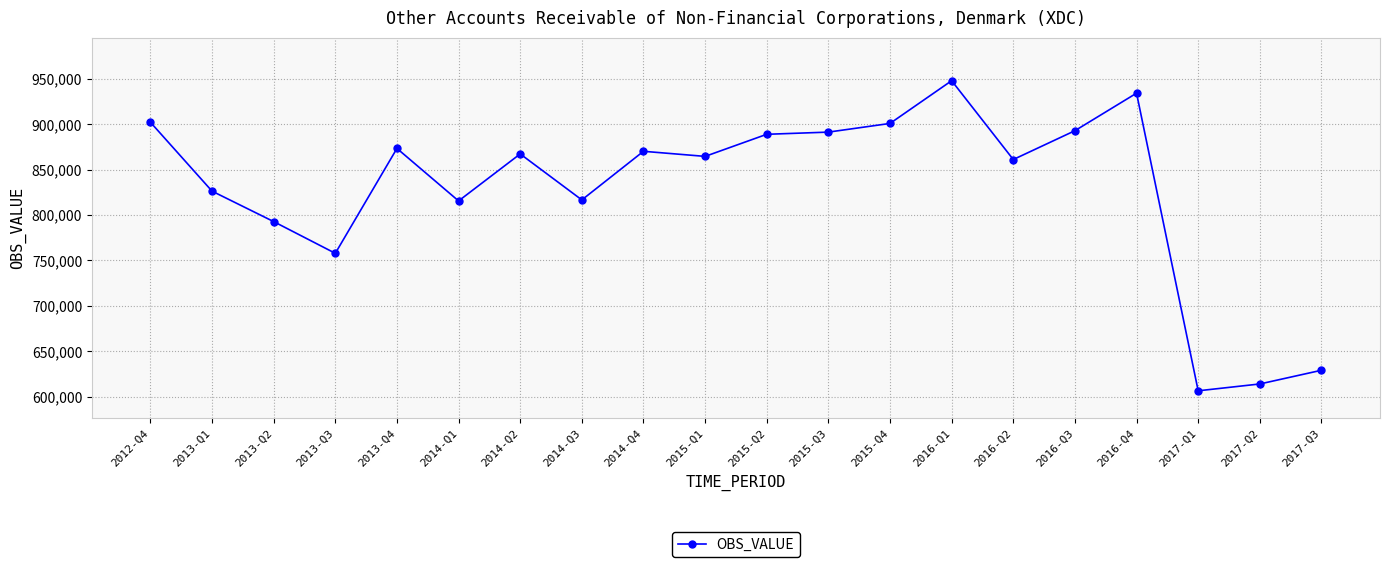

What is the value of the 8th point from the left?

816645